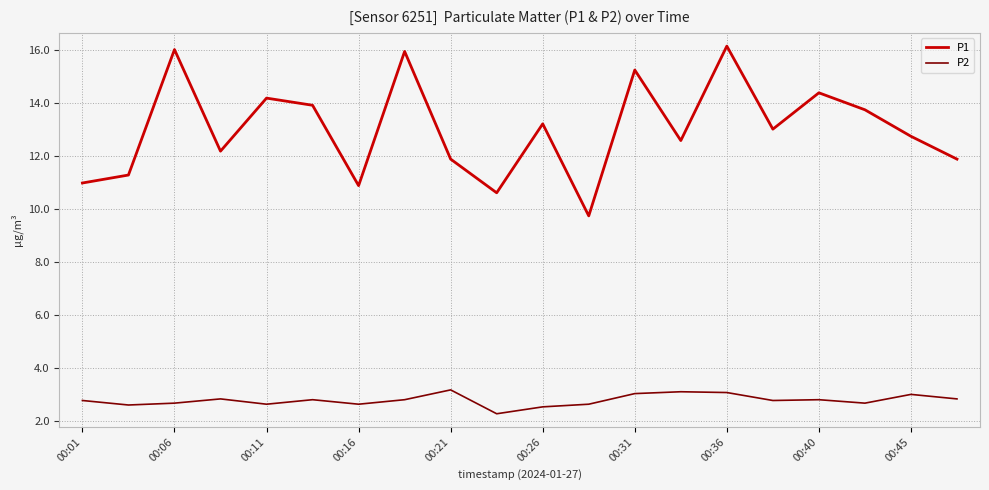

What is the lowest value of the P1 series?

9.7